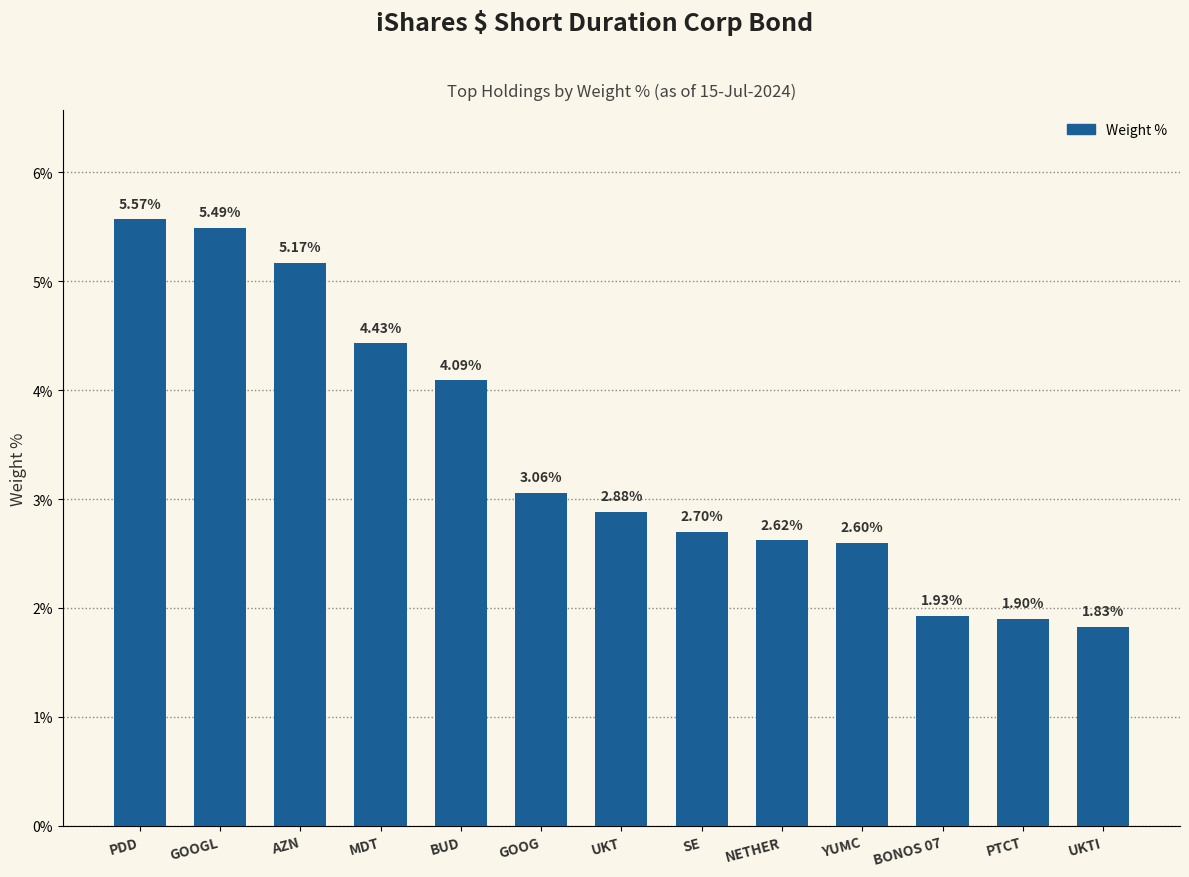

What is the average value?

3.4